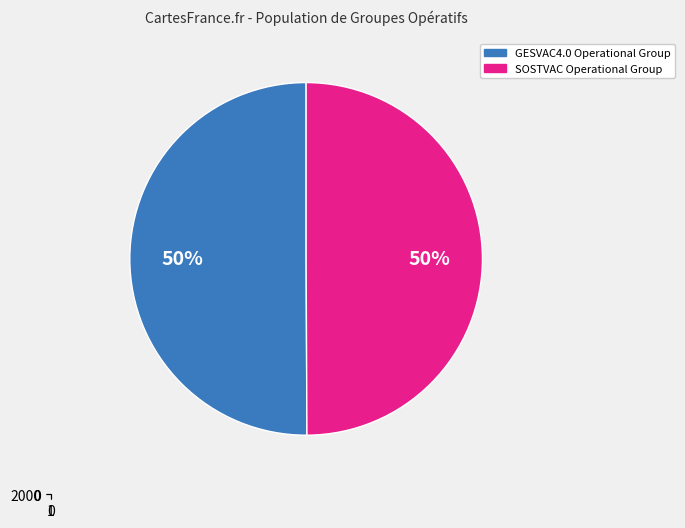

What is the smallest slice in the pie chart?

SOSTVAC Operational Group